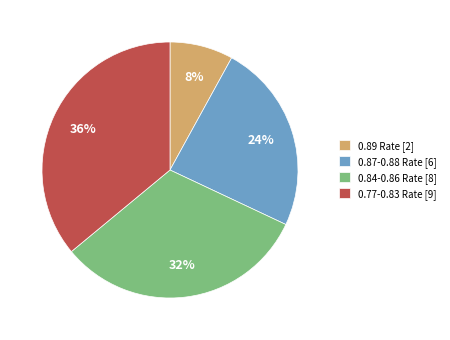

Combined, do 0.77-0.83 Rate [9] and 0.89 Rate [2] account for over 50%?

No